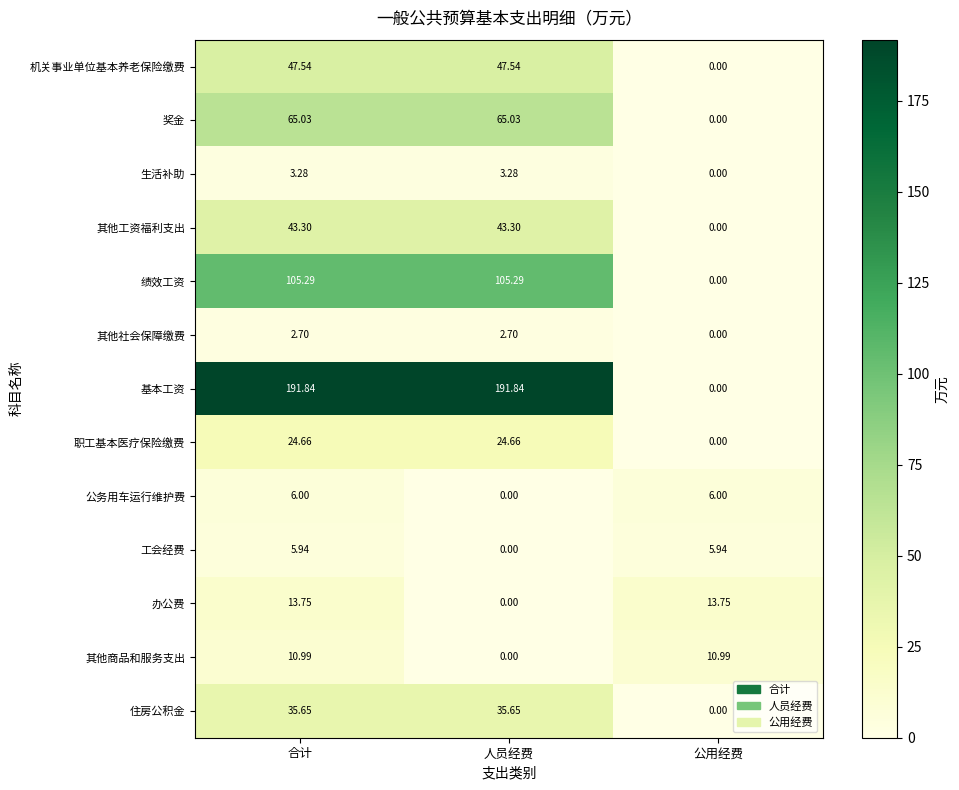

Which series has the largest range (max minus min)?

基本工资